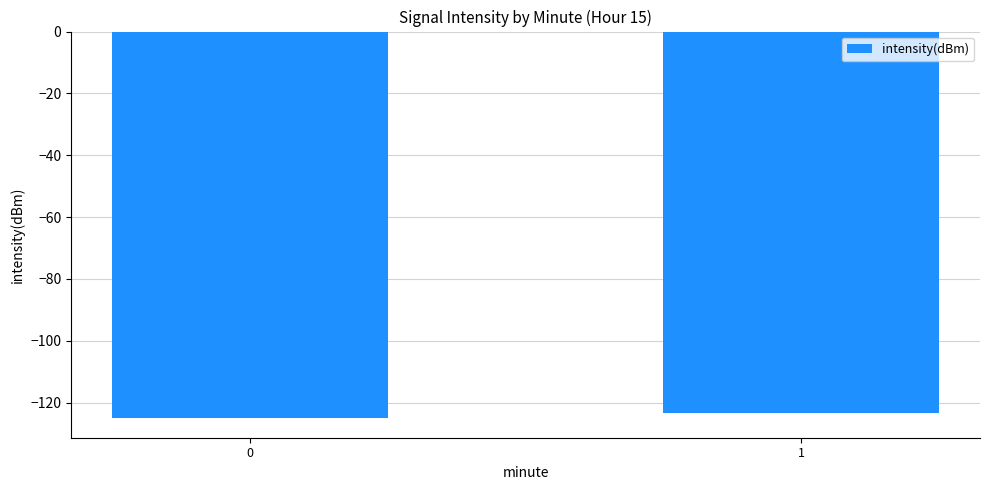

What is the maximum value shown in the chart?

-123.3